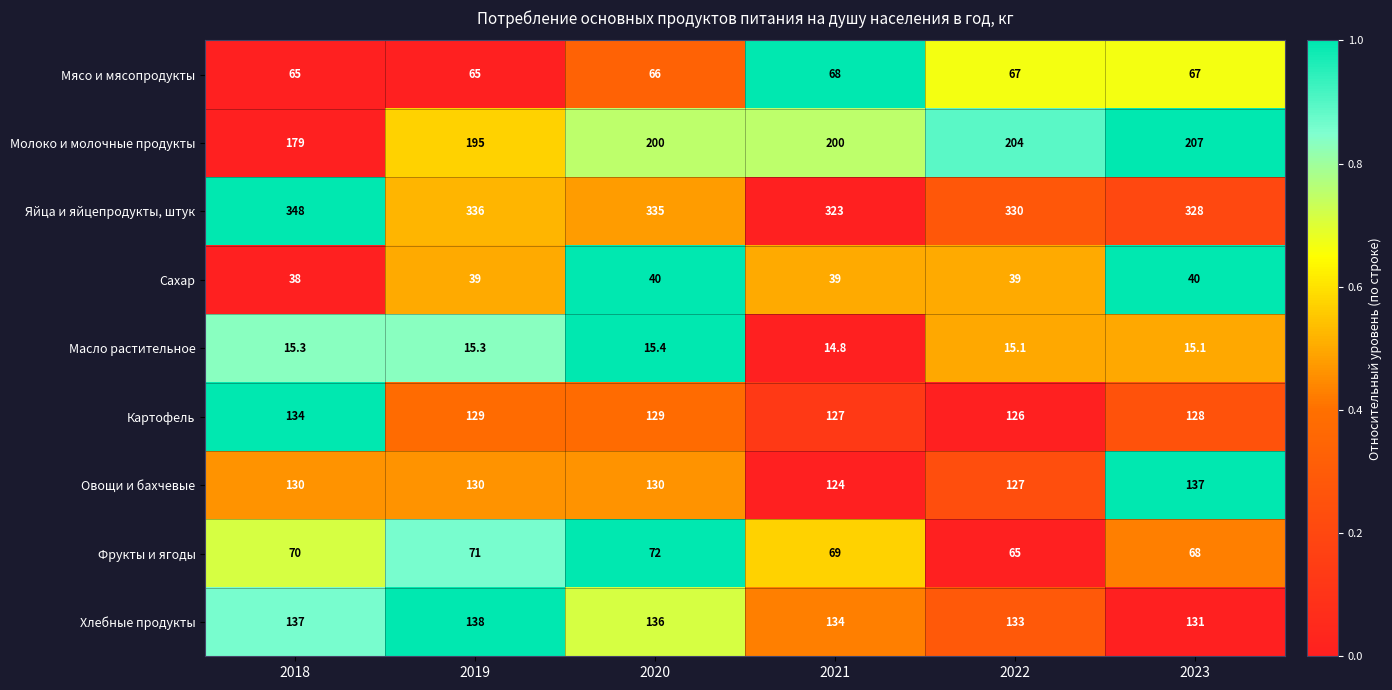

Between 2018 and 2020, which series saw the biggest shift?

Молоко и молочные продукты